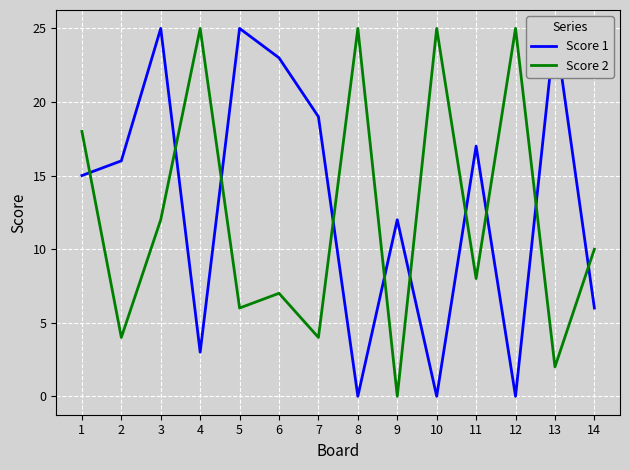

True or false: Score 2 has more than 0 interior local peaks.

True